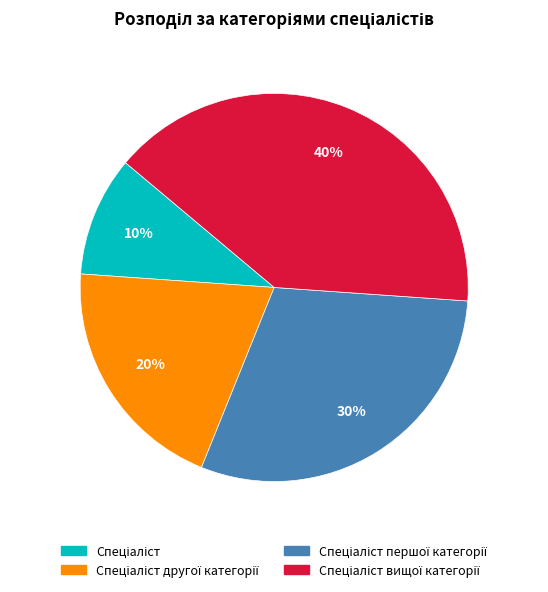

To the nearest percent, what is the average slice percentage?

25%